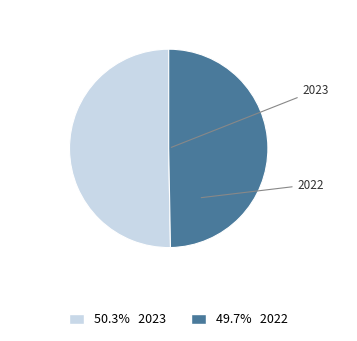

Is there a majority slice in this chart?

Yes